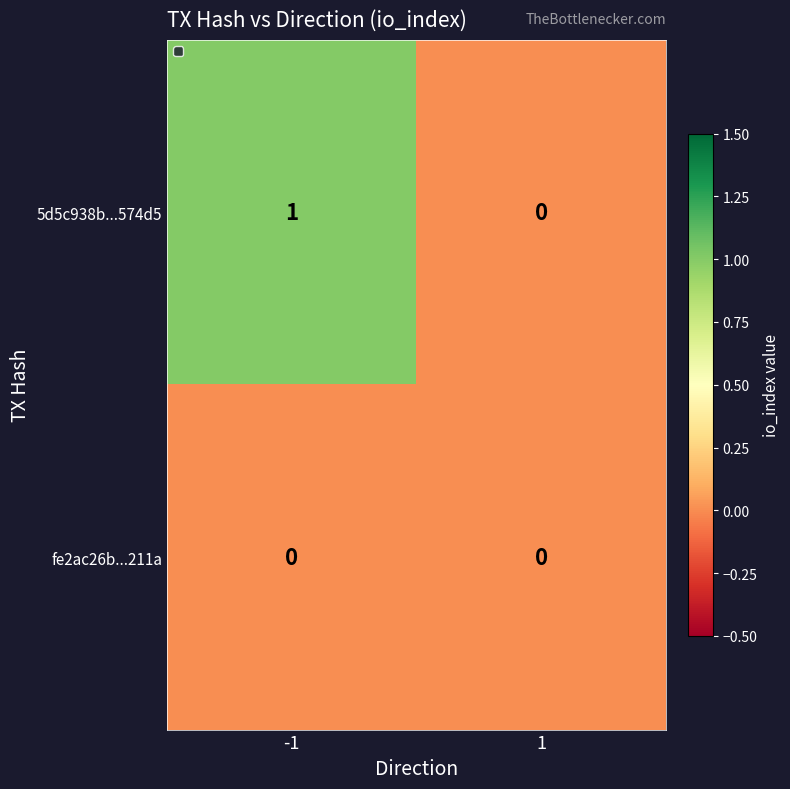

Reading right to left, list all the values displayed in this chart.

5d5c938b...574d5: 1=0	-1=1
fe2ac26b...211a: 1=0	-1=0